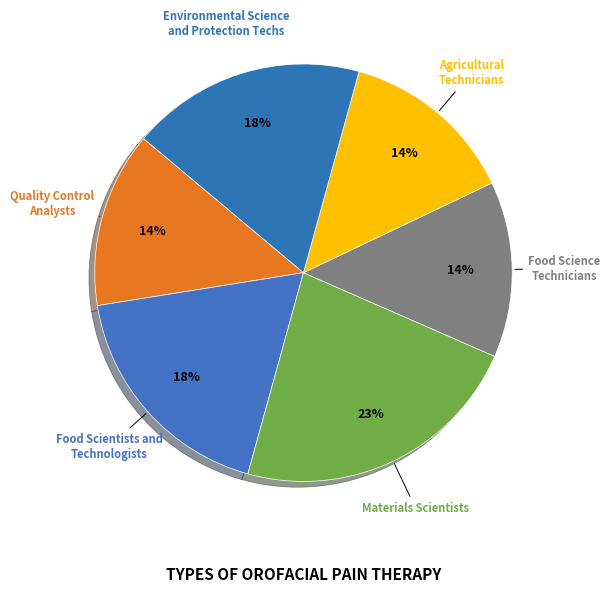

Is it true that Food Science Technicians is 3% of the pie?

False